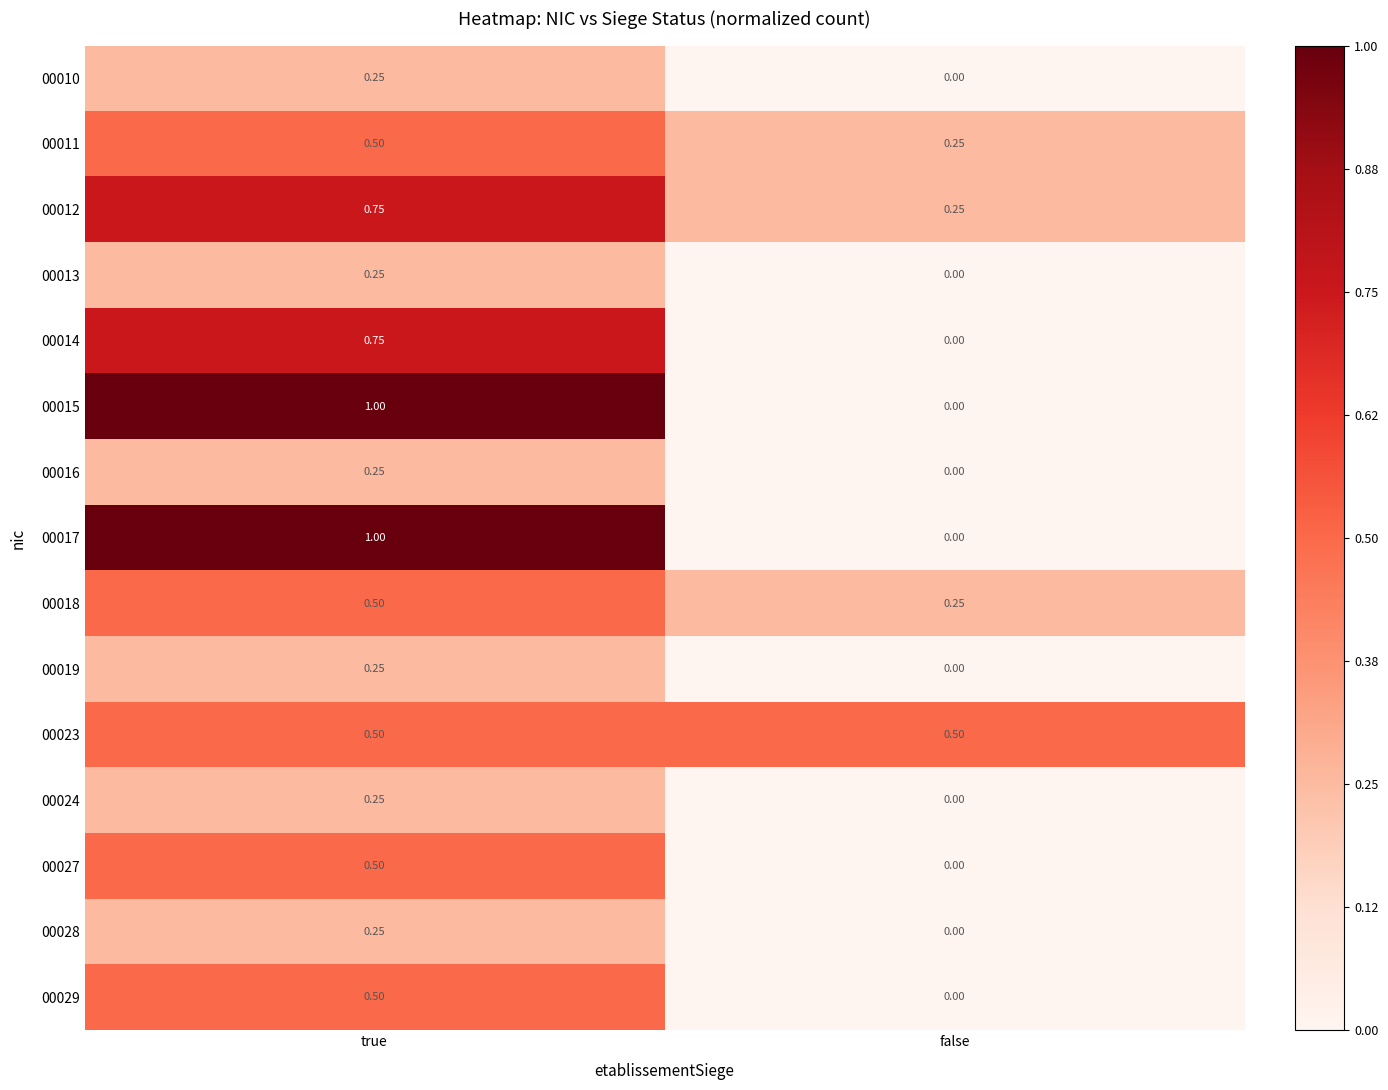

Where is 00019 nearest to the value 0?

false